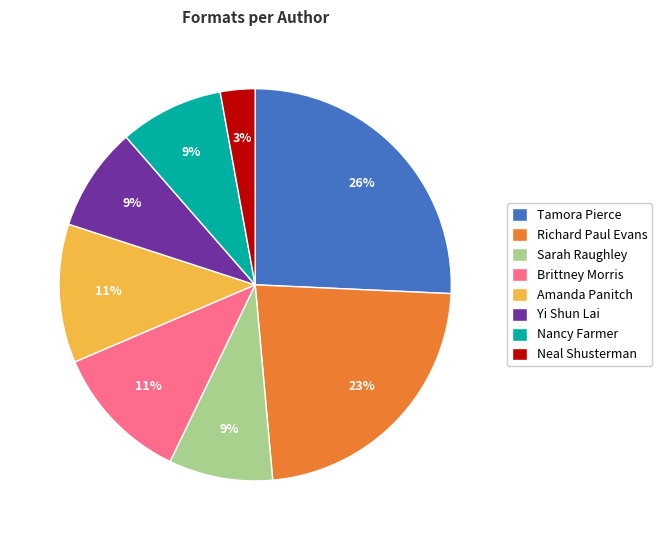

Does any single category account for the majority?

No